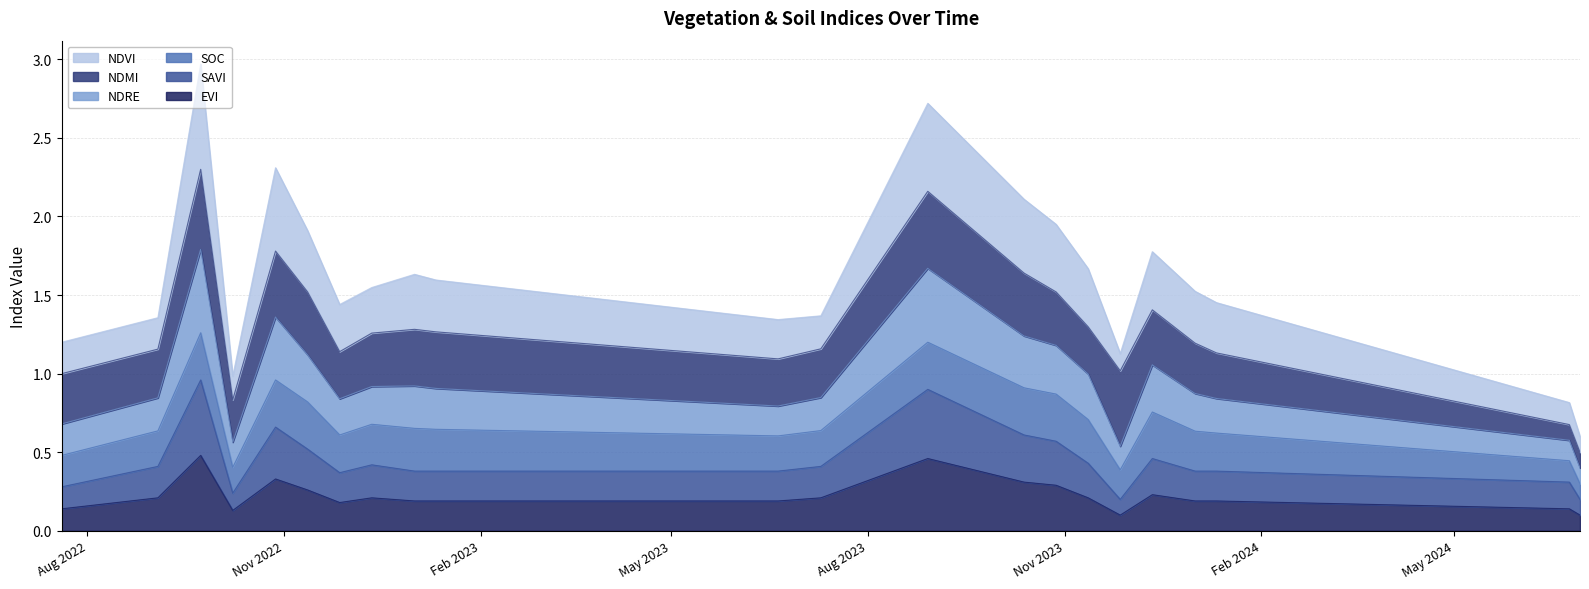

What is the value of the savi point at the 3rd from the left?

1.0